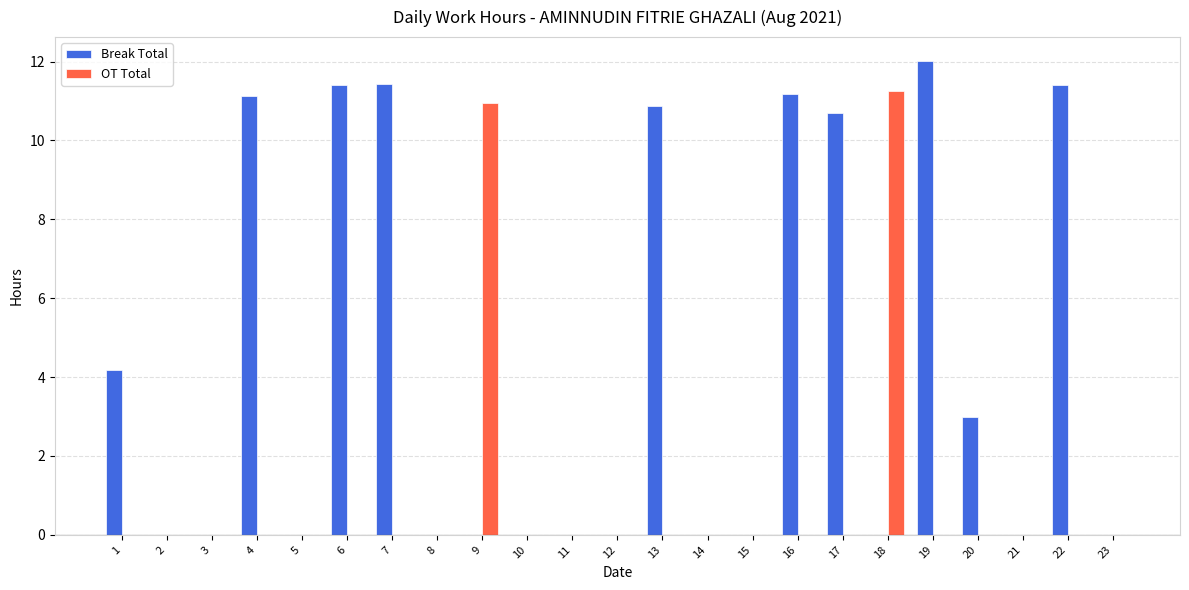

What is the sum of the Break Total values at 17 and 3?

10.7